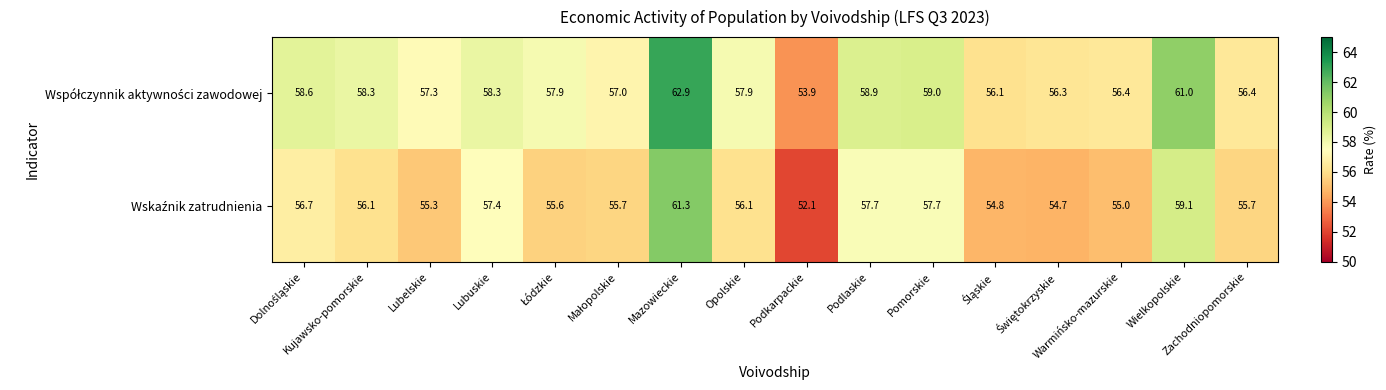

What is the minimum value shown in the chart?

52.1